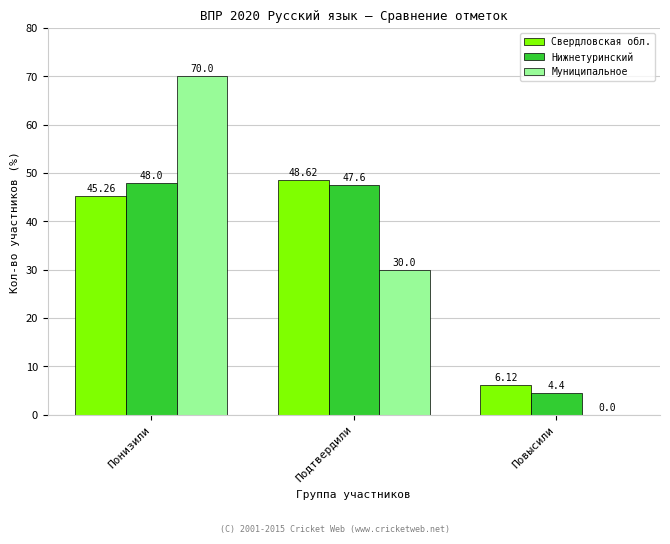

At which label does Нижнетуринский reach its peak?

Понизили